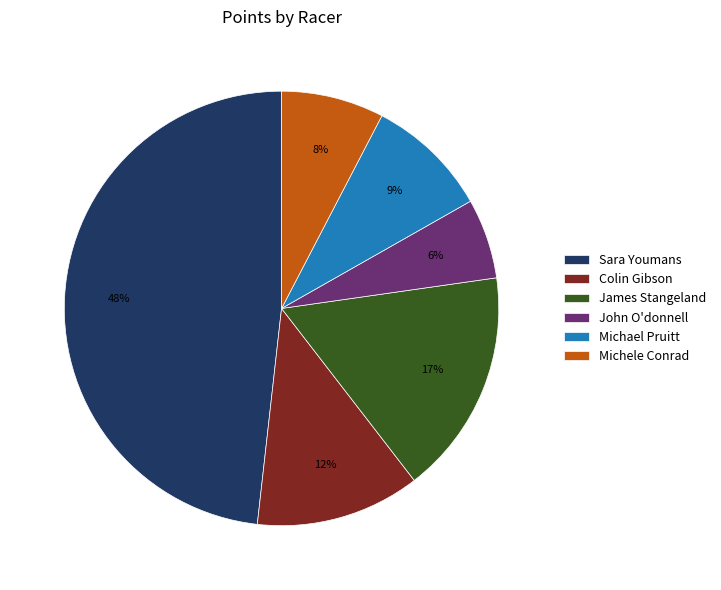

What percentage is the Michael Pruitt slice, to the nearest percent?

9%